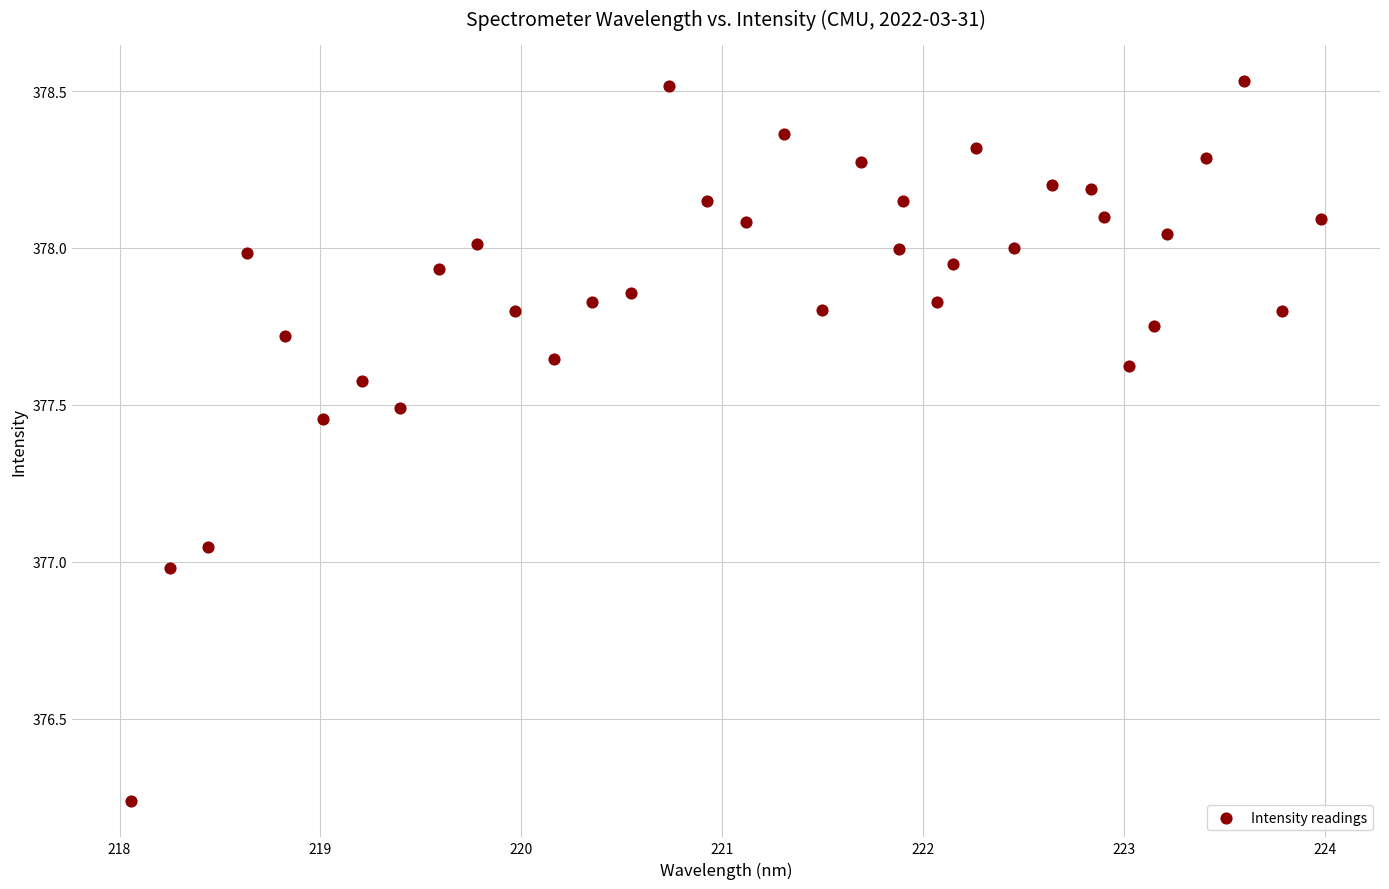

What is the range of X values (max minus min)?

5.9